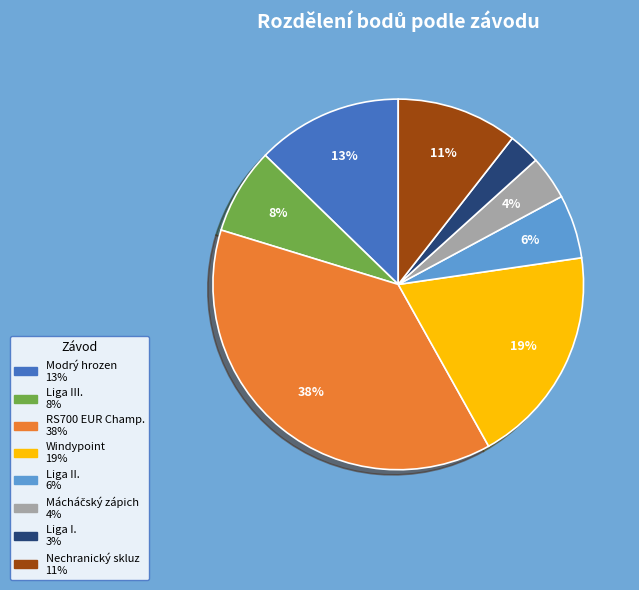

To the nearest percent, what is the average slice percentage?

12%